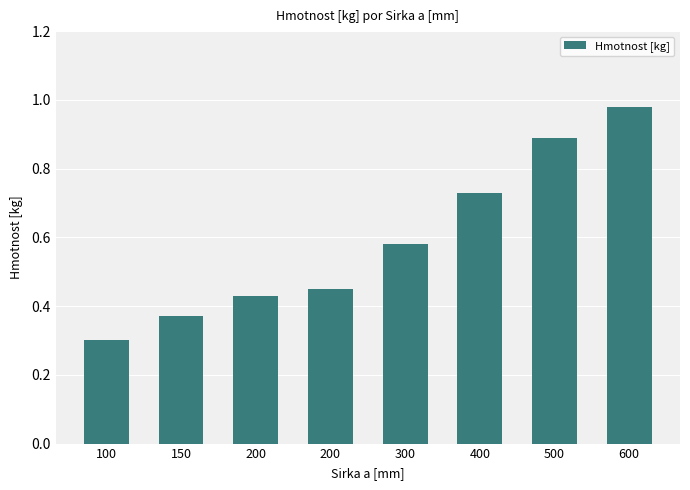

Are the bars grouped side by side (vs. stacked)?

No